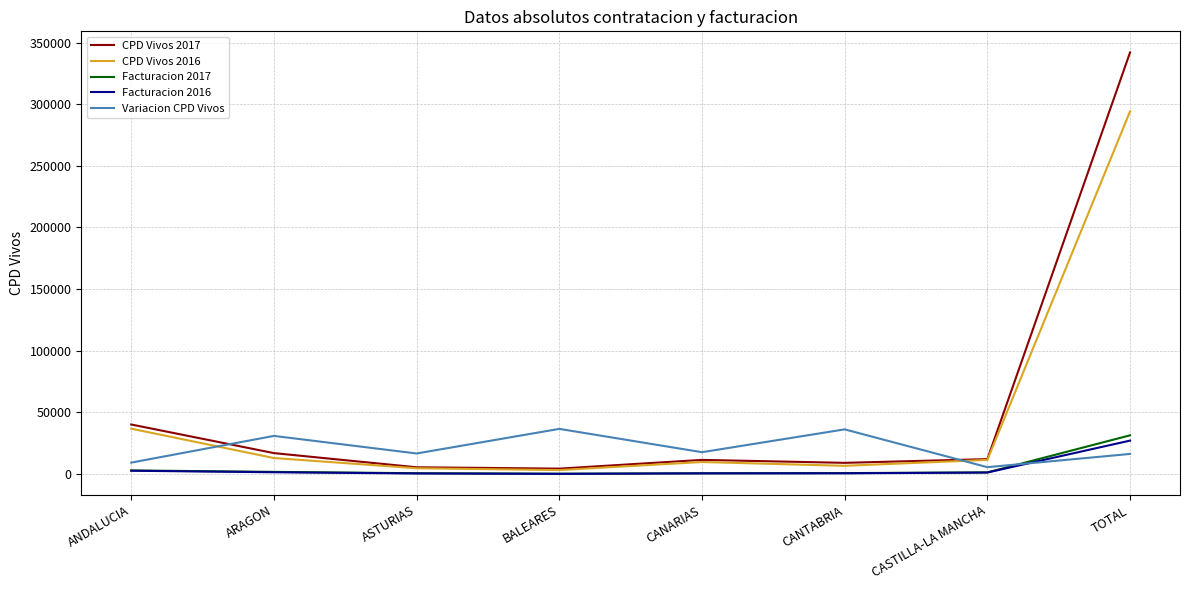

Which category has the highest value across all series?

TOTAL